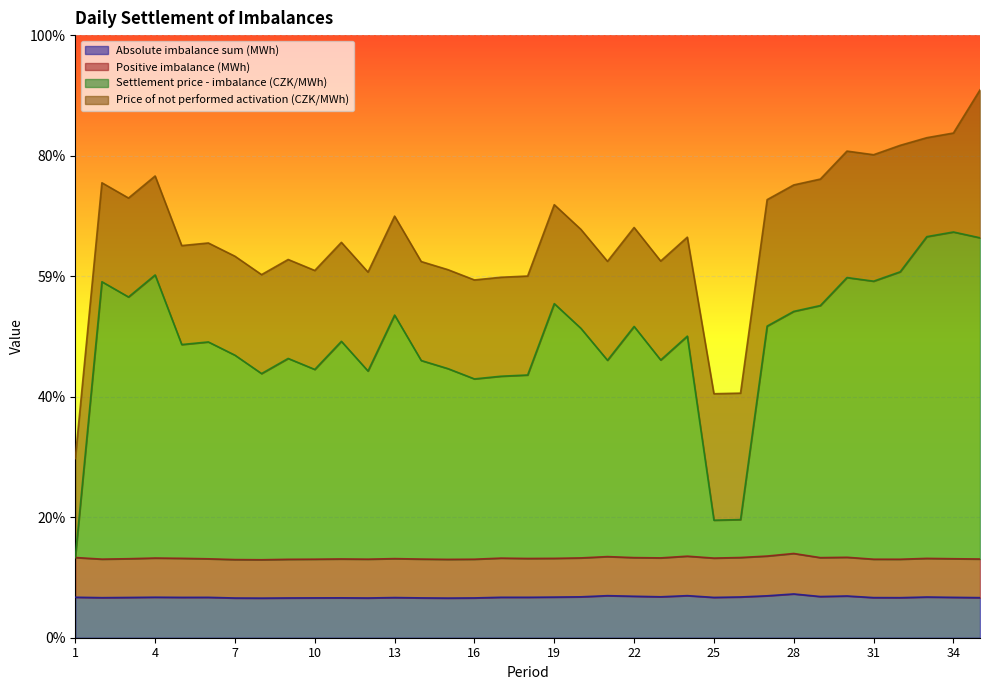

Which series has the widest spread of values?

Settlement price - imbalance (CZK/MWh)